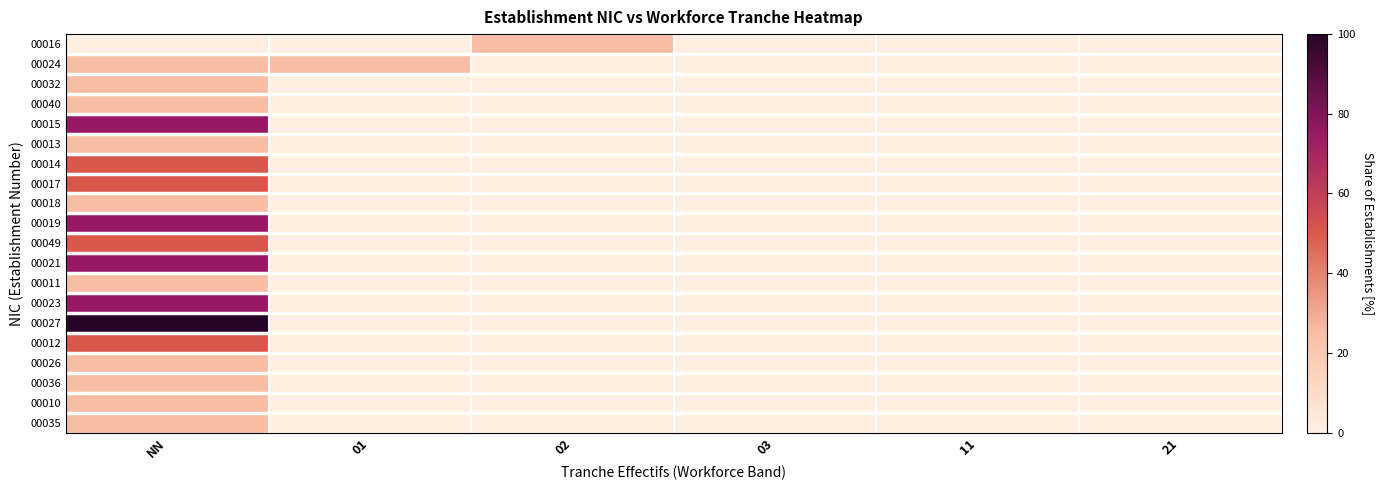

Count the number of categories in the chart.

6